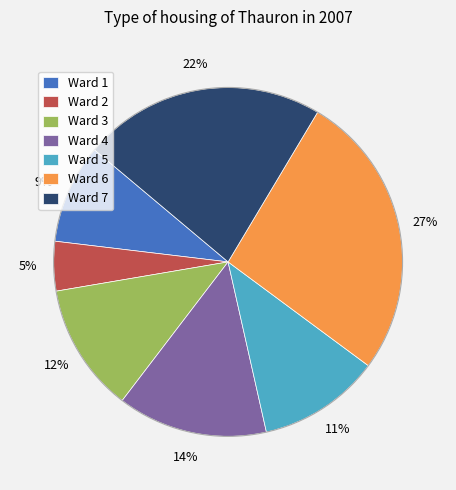

The Ward 7 slice represents 22% of the pie. True or false?

True